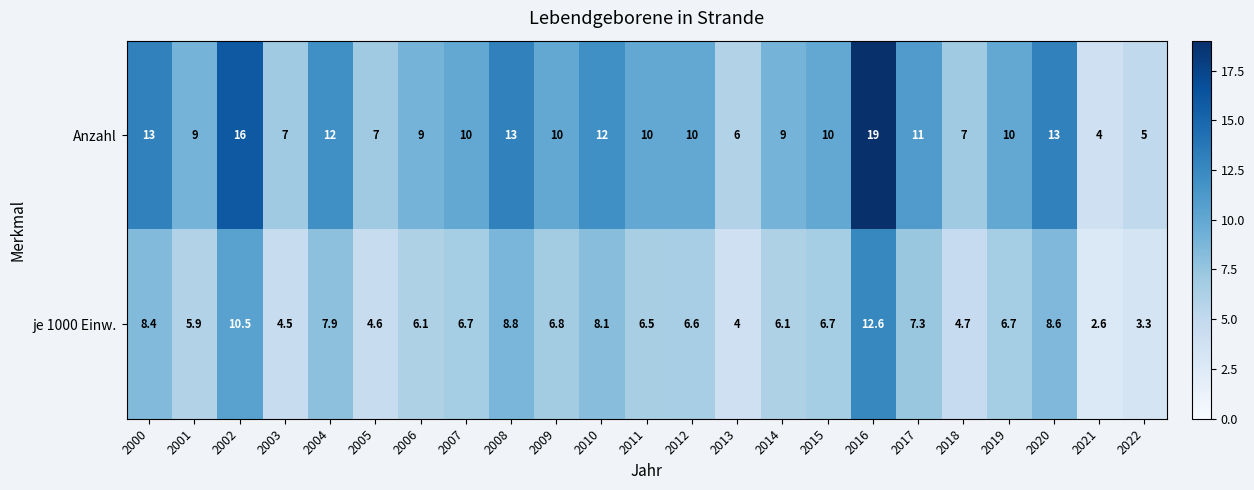

What is the difference between the highest and lowest values at 2004?

4.1